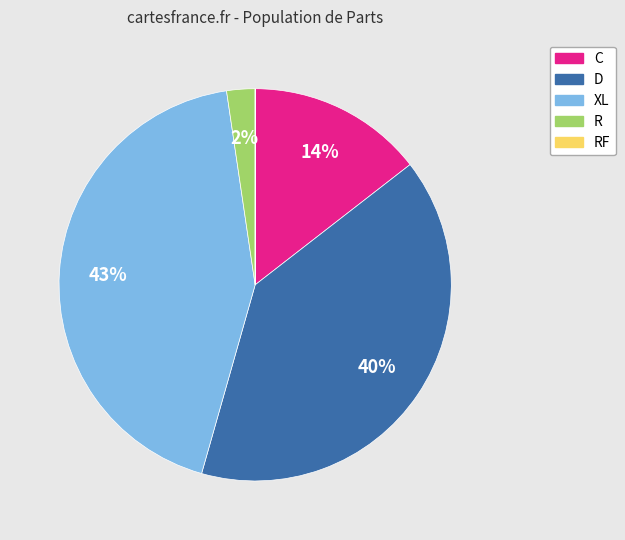

Is it true that C is 23% of the pie?

False